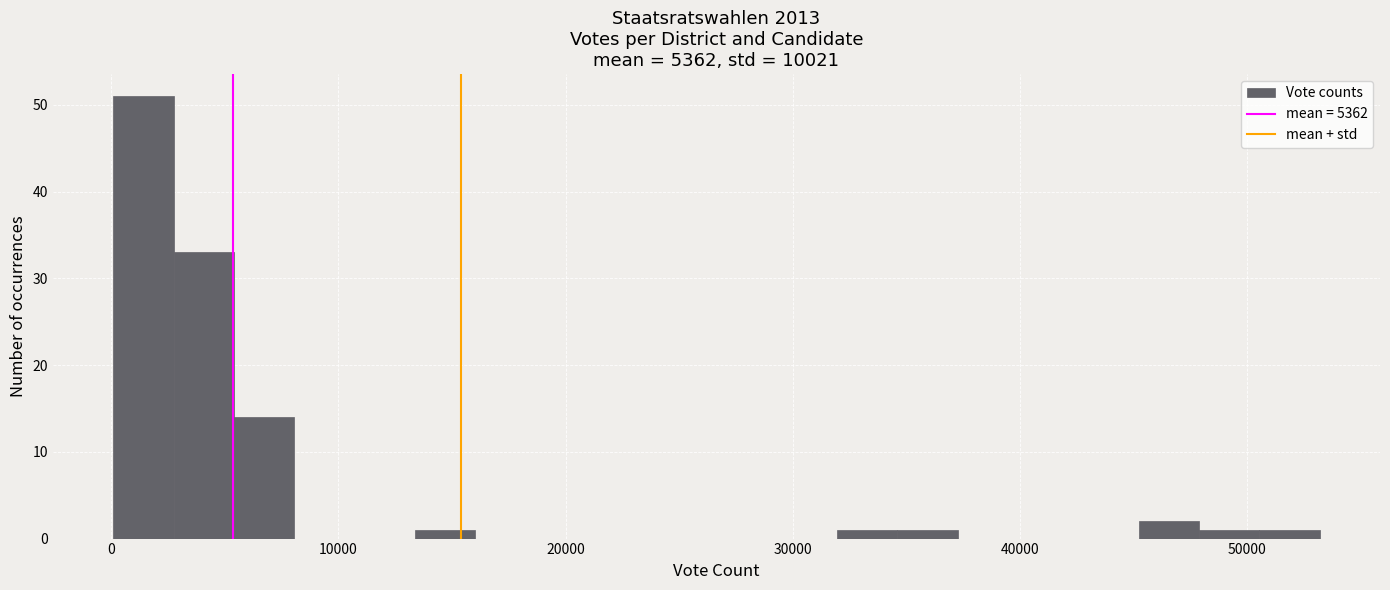

Read against the x-axis, roughly where is the centre of the tallest bar?

1000